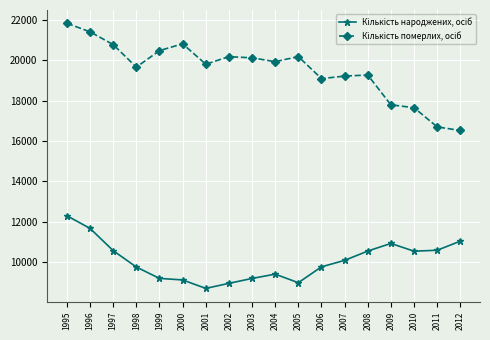

What is the total value across all series at 1995?

34129